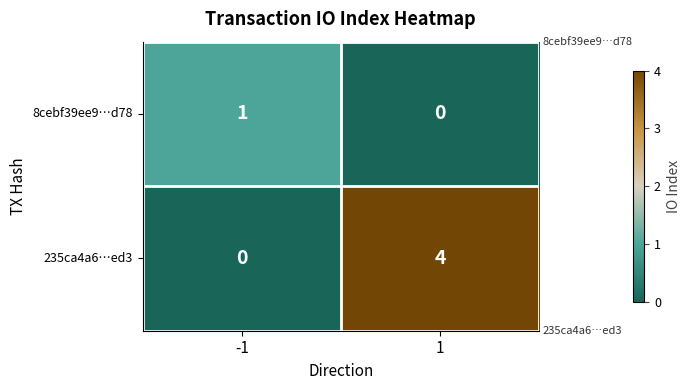

At 1, list the series in order from largest to smallest.

235ca4a6…ed3, 8cebf39ee9…d78